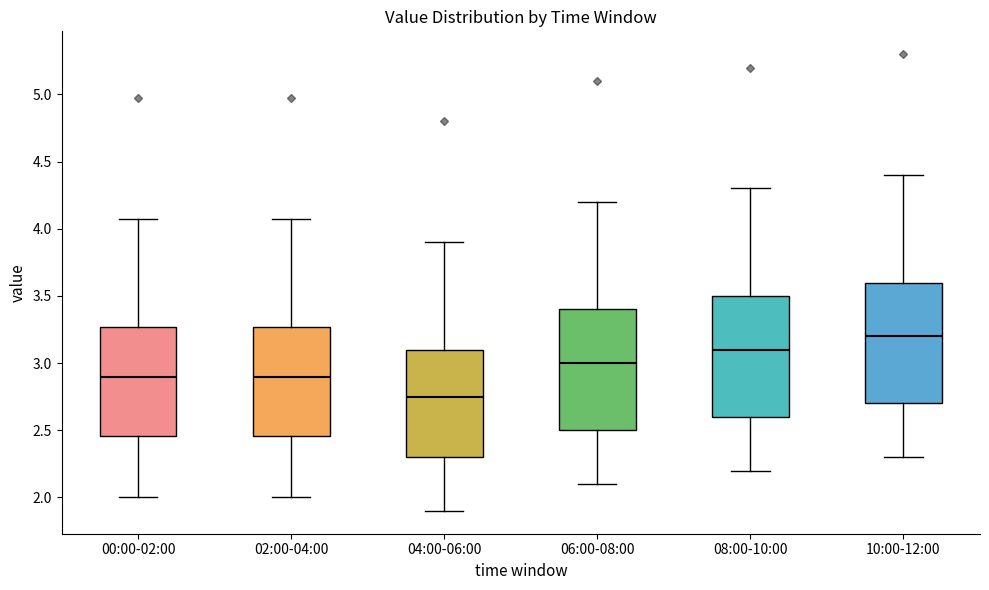

Which box has the lowest median line?

04:00-06:00